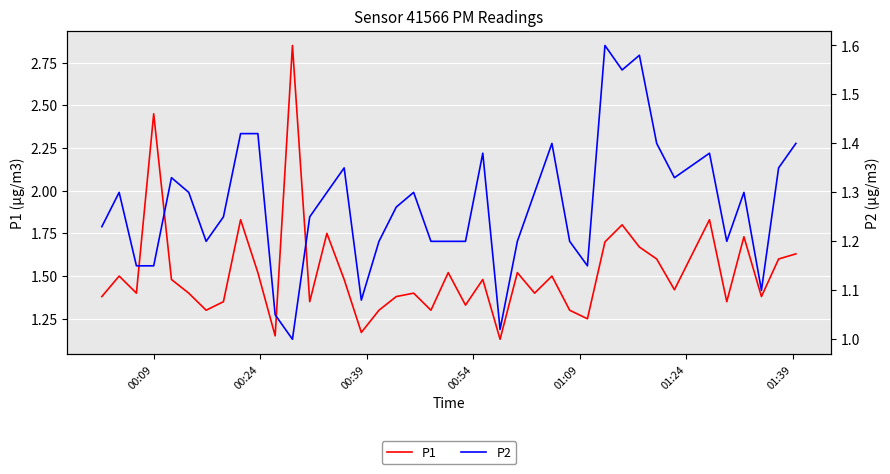

True or false: P1 and P2 cross at least once.

False